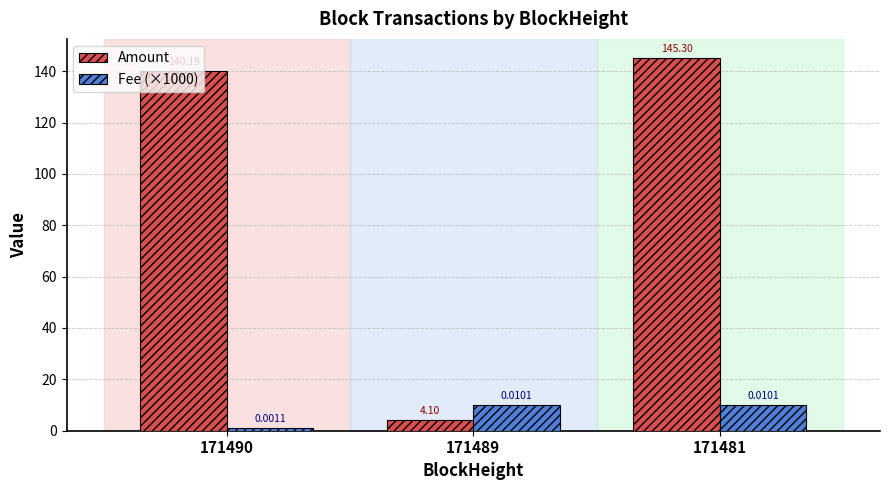

Is the value of Fee (×1000) at 171489 greater than the value of Amount at 171490?

No